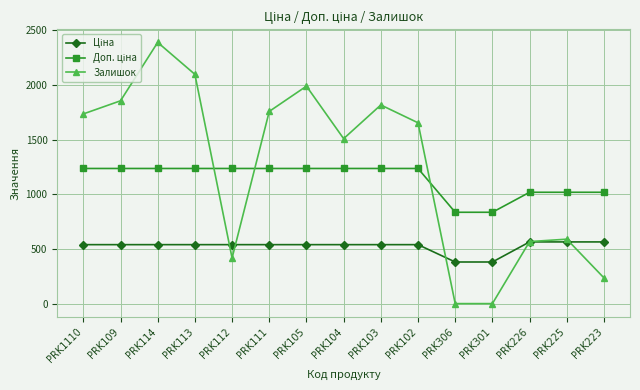

What is the label of the 8th point from the right?

PRK104